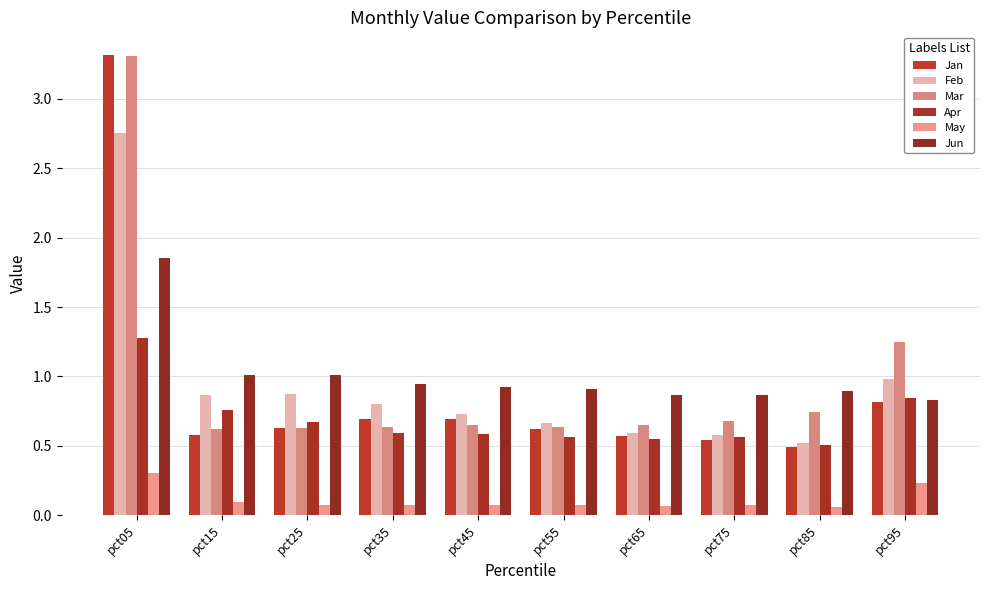

Is it true that Apr equals 0.3 at pct55?

False